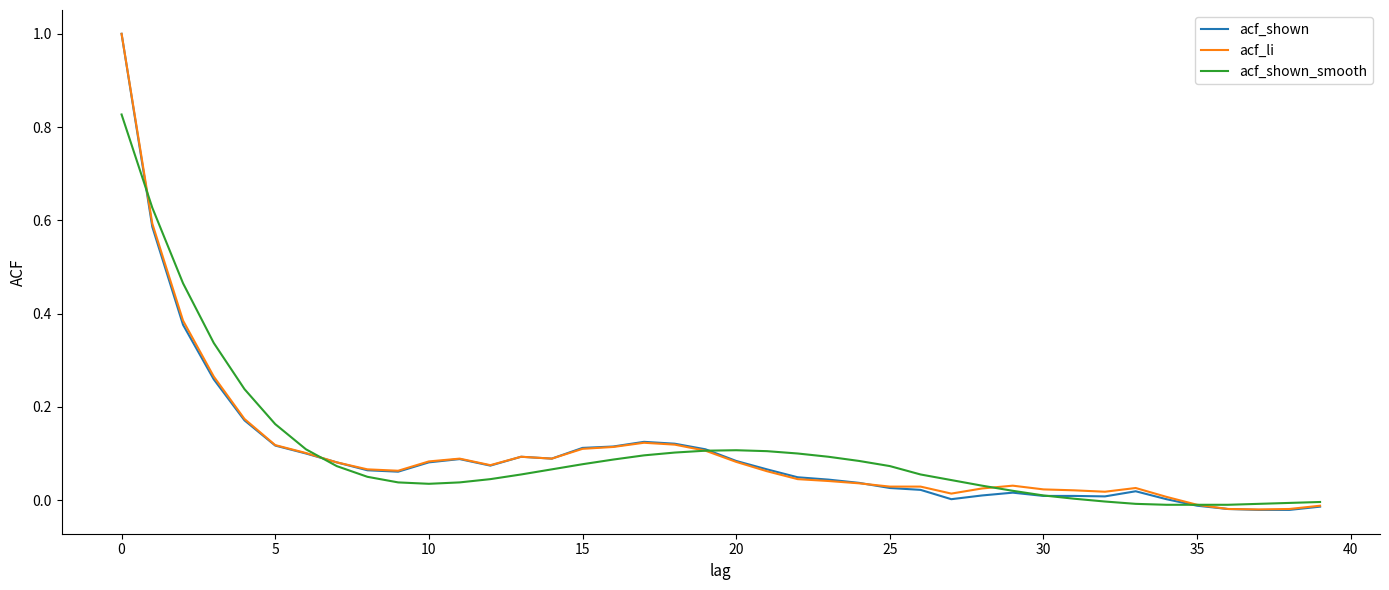

What is the maximum value shown in the chart?

1.0